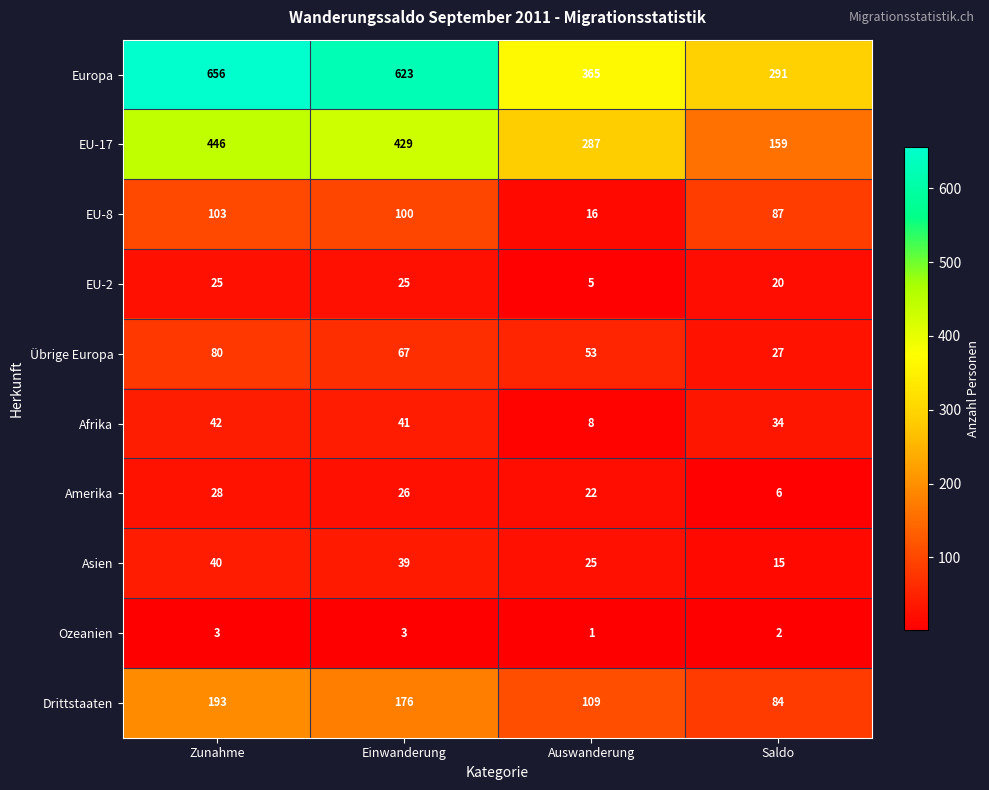

Which category has the lowest value in the EU-2 series?

Auswanderung